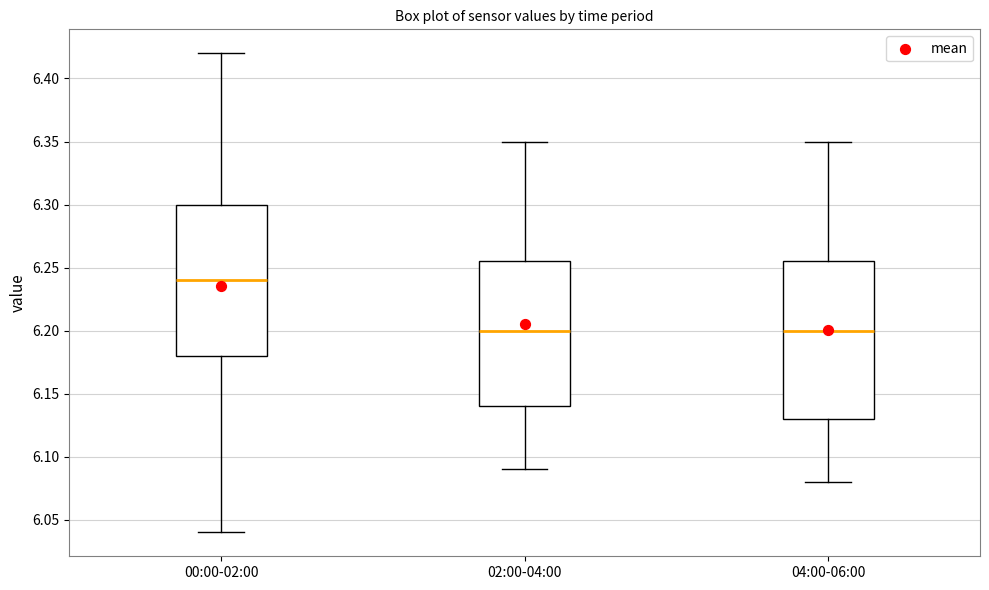

Reading left to right, transcribe this box plot: for each box, give where its median line is, the range the box spans, and where its two whiskers end, as read against the y-axis. The values are not printed on the chart, so give them approximately, as read against the axis.

00:00-02:00: median 6.240, box 6.180 to 6.300, whiskers 6.040 to 6.420
02:00-04:00: median 6.200, box 6.140 to 6.255, whiskers 6.090 to 6.350
04:00-06:00: median 6.200, box 6.130 to 6.255, whiskers 6.080 to 6.350